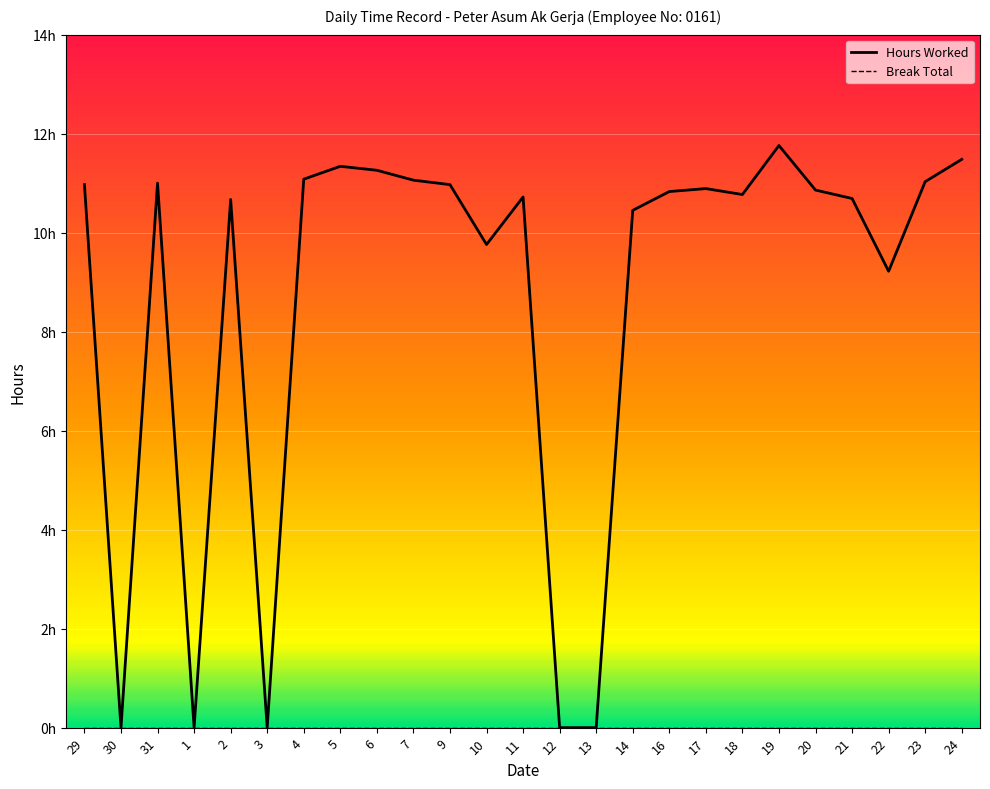

How many lines are shown in the chart?

2